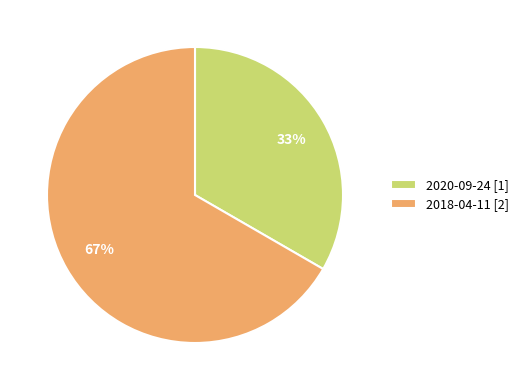

To the nearest percent, what is the combined percentage of 2018-04-11 [2] and 2020-09-24 [1]?

100%